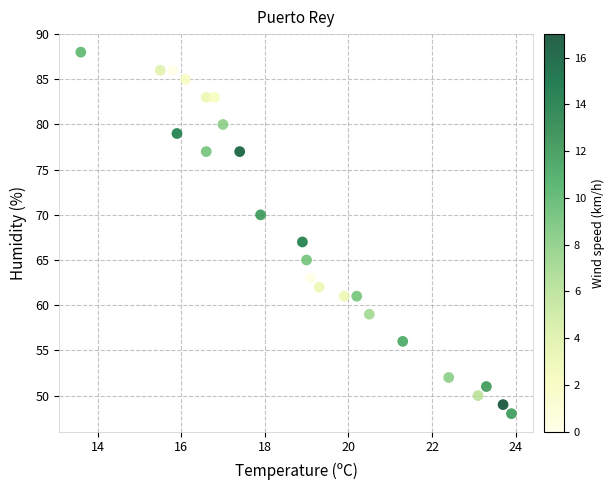

What Y value in the scatter plot is closest to 68?

67